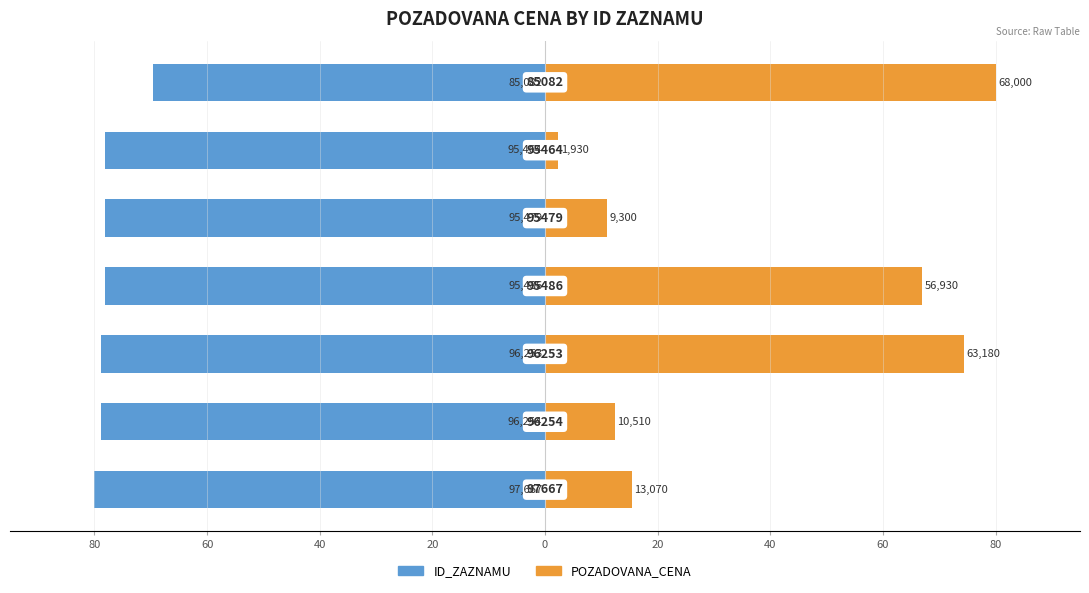

Is the value of ID_ZAZNAMU at 40 greater than the value of POZADOVANA_CENA at 60?

No